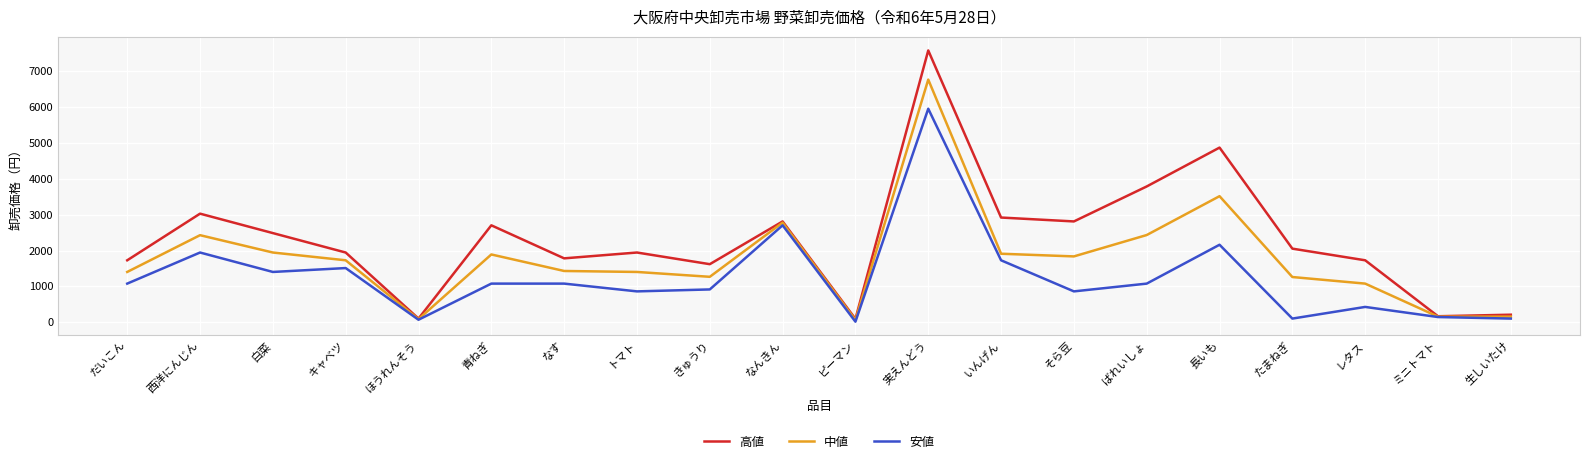

How many categories are shown in the chart?

20